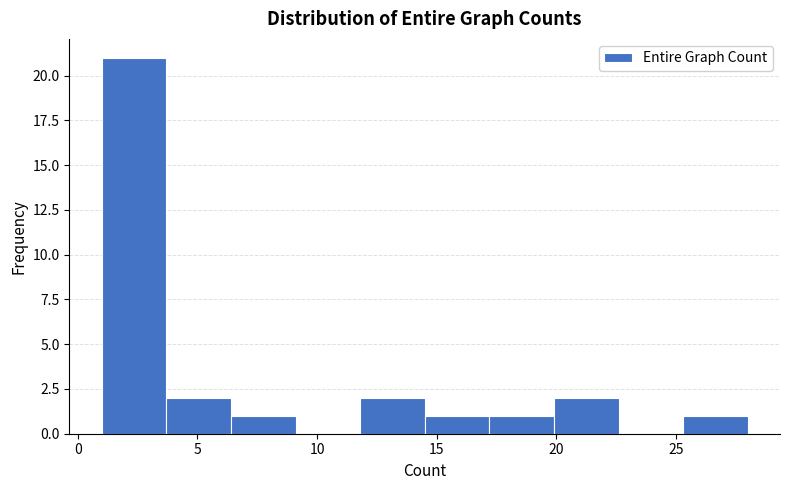

Which range on the x-axis has the tallest bar?

1.0 to 3.7